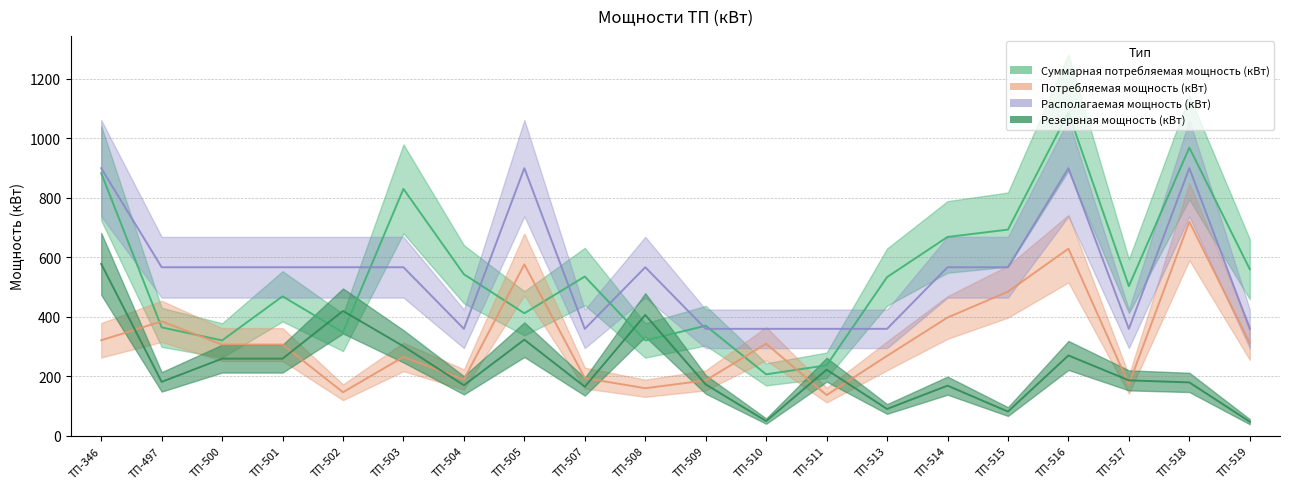

Is this an area chart (filled region under the line)?

No